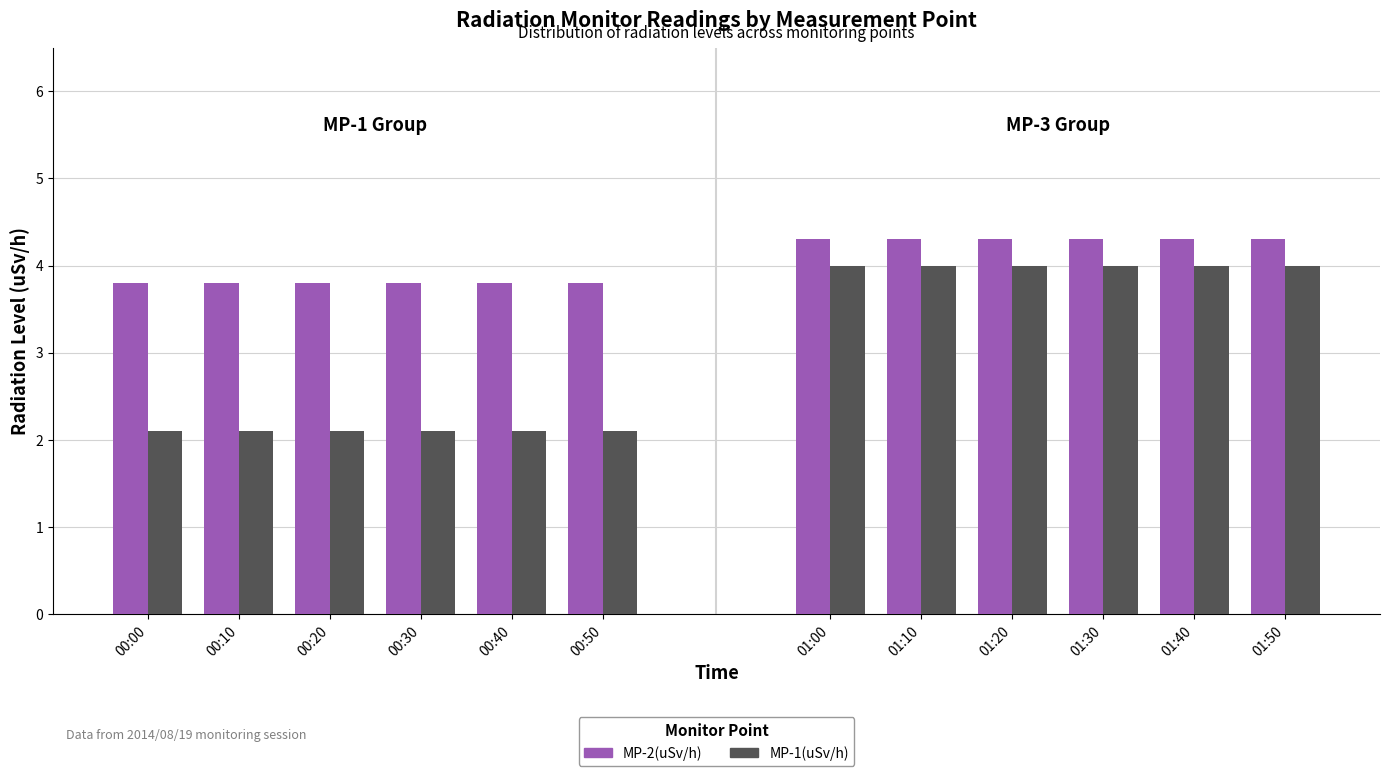

Is the value of MP-1(uSv/h) at 00:20 greater than the value of MP-2(uSv/h) at 00:30?

No